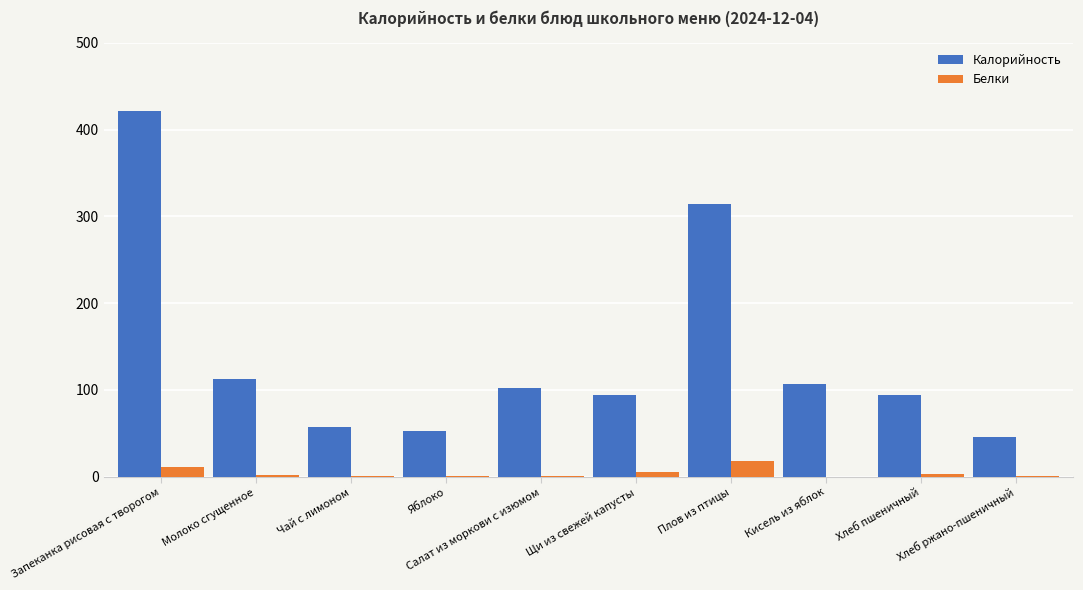

What is the sum of all Белки values?

42.8